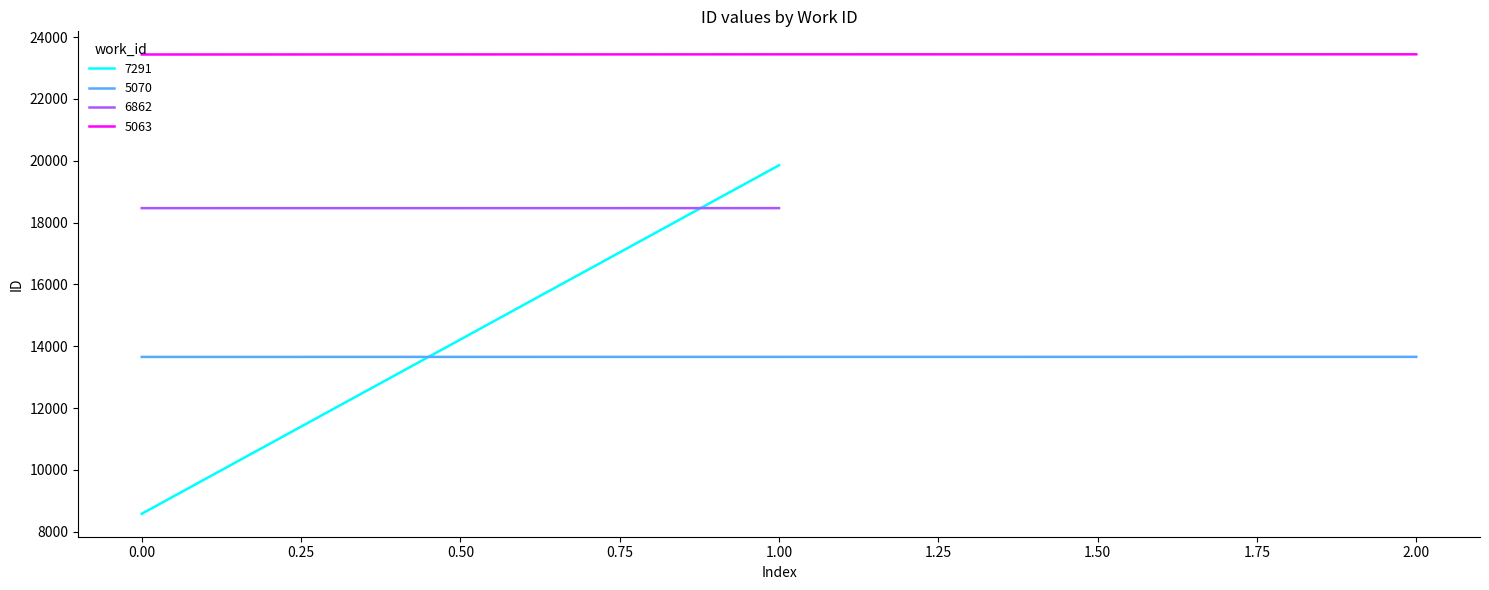

The 5063 series shows 9946 at 0.00. True or false?

False